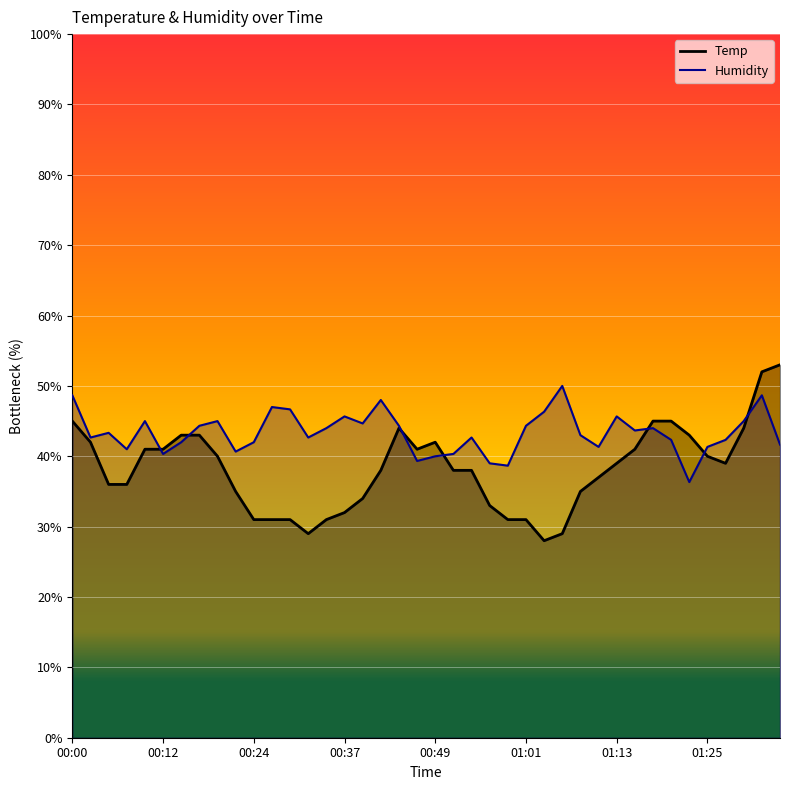

List the series in order of their peak value, highest first.

Temp, Humidity